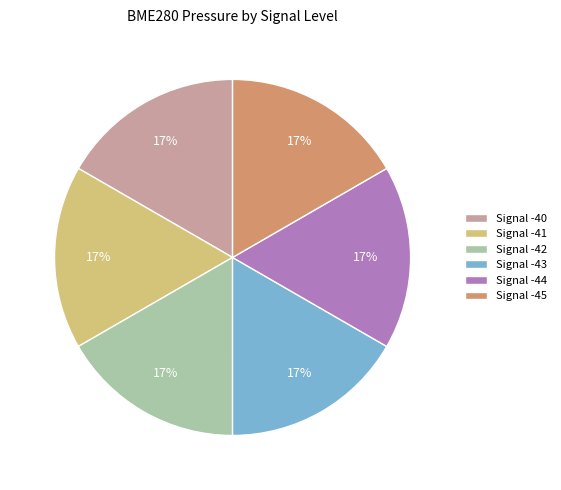

What is the ratio of the value at Signal -42 to the value at Signal -44?

1.0